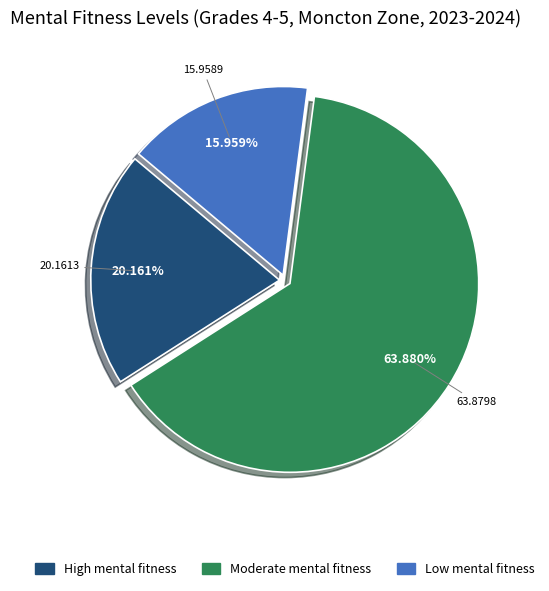

To the nearest percent, what is the difference between the largest and smallest slice percentages?

48%